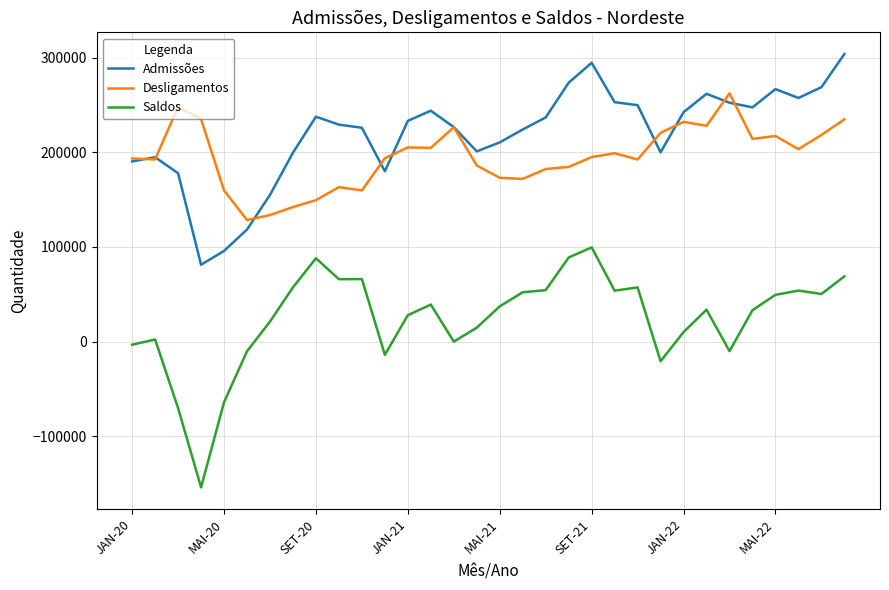

Which series has the largest range (max minus min)?

Saldos